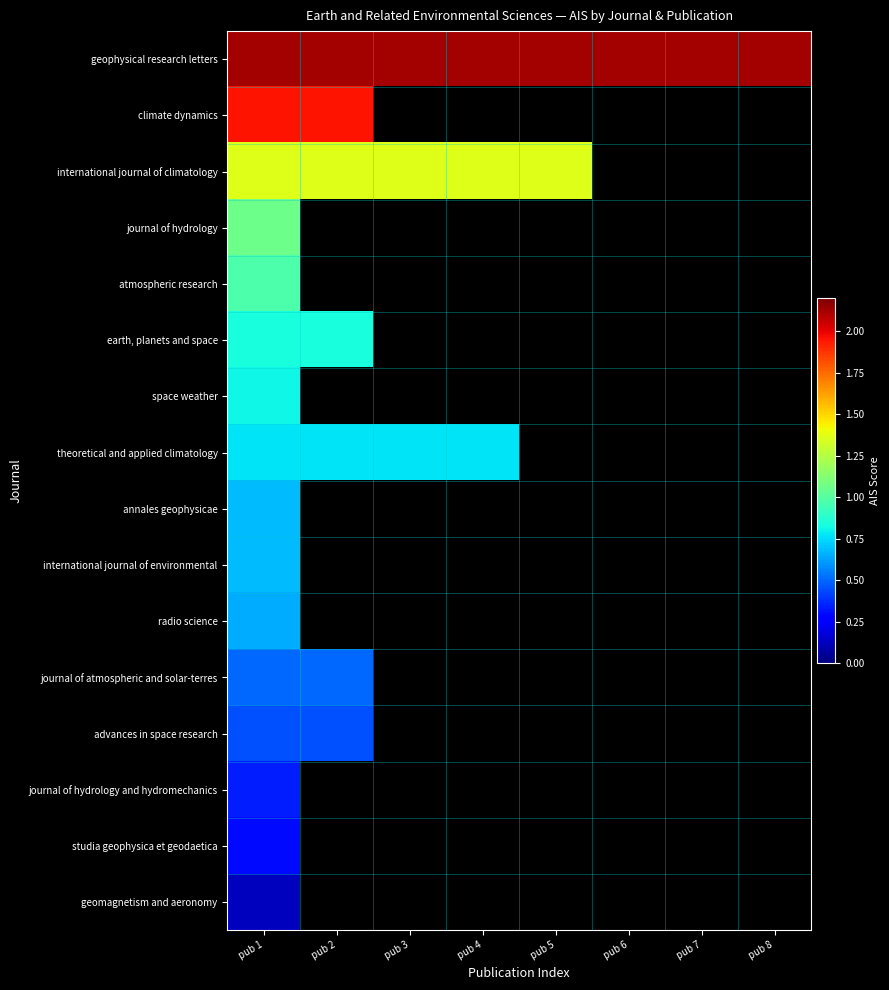

At which category does the chart reach its minimum across all series?

pub 1